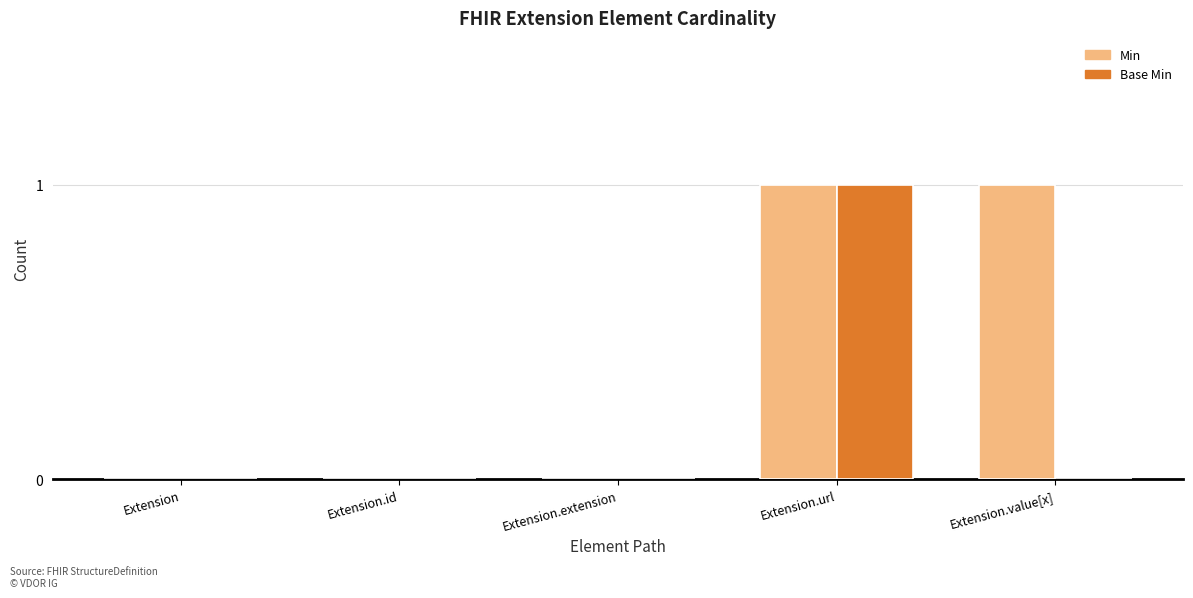

True or false: Base Min has a value of 1 at Extension.id.

False